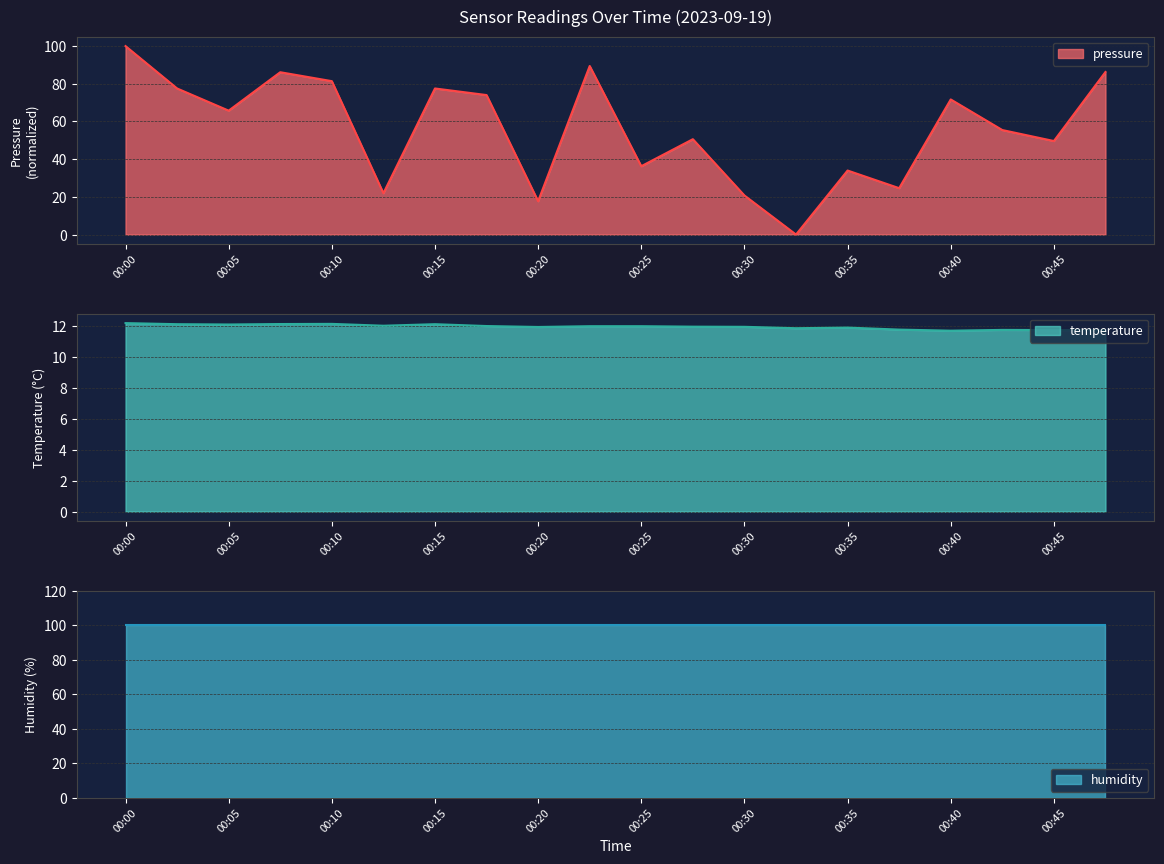

Which series has the largest total across all categories?

pressure